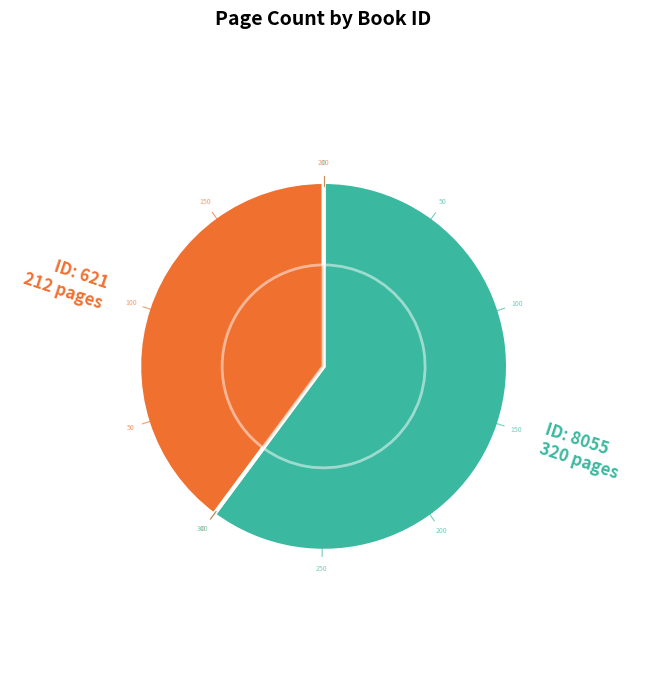

What is the majority slice?

8055